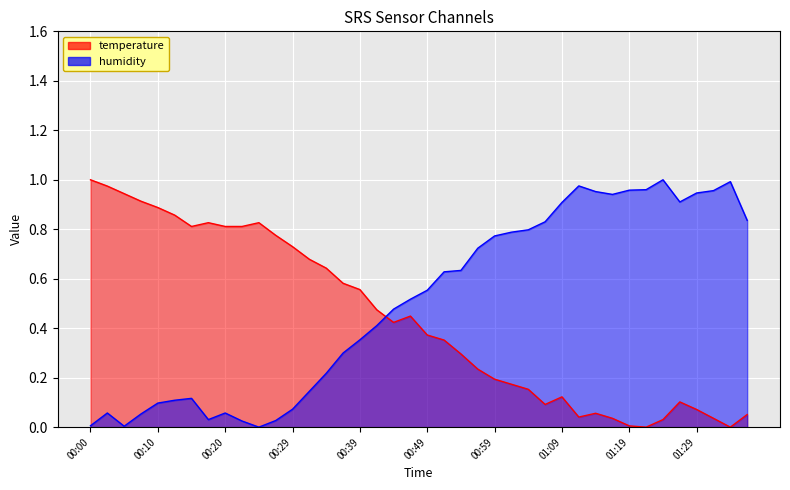

Reading right to left, what are all the values shown in this chart?

temperature: 01:37=0.1	01:34=0.0	01:32=0.0	01:29=0.1	01:27=0.1	01:24=0.0	01:22=0.0	01:19=0.0	01:16=0.0	01:14=0.1	01:12=0.0	01:09=0.1	01:07=0.1	01:04=0.2	01:02=0.2	00:59=0.2	00:57=0.2	00:54=0.3	00:52=0.4	00:49=0.4	00:47=0.4	00:44=0.4	00:42=0.5	00:39=0.6	00:37=0.6	00:34=0.6	00:32=0.7	00:29=0.7	00:27=0.8	00:24=0.8	00:22=0.8	00:20=0.8	00:17=0.8	00:15=0.8	00:12=0.9	00:10=0.9	00:07=0.9	00:05=0.9	00:02=1.0	00:00=1.0
humidity: 01:37=0.8	01:34=1.0	01:32=1.0	01:29=0.9	01:27=0.9	01:24=1.0	01:22=1.0	01:19=1.0	01:16=0.9	01:14=1.0	01:12=1.0	01:09=0.9	01:07=0.8	01:04=0.8	01:02=0.8	00:59=0.8	00:57=0.7	00:54=0.6	00:52=0.6	00:49=0.6	00:47=0.5	00:44=0.5	00:42=0.4	00:39=0.4	00:37=0.3	00:34=0.2	00:32=0.1	00:29=0.1	00:27=0.0	00:24=0.0	00:22=0.0	00:20=0.1	00:17=0.0	00:15=0.1	00:12=0.1	00:10=0.1	00:07=0.1	00:05=0.0	00:02=0.1	00:00=0.0